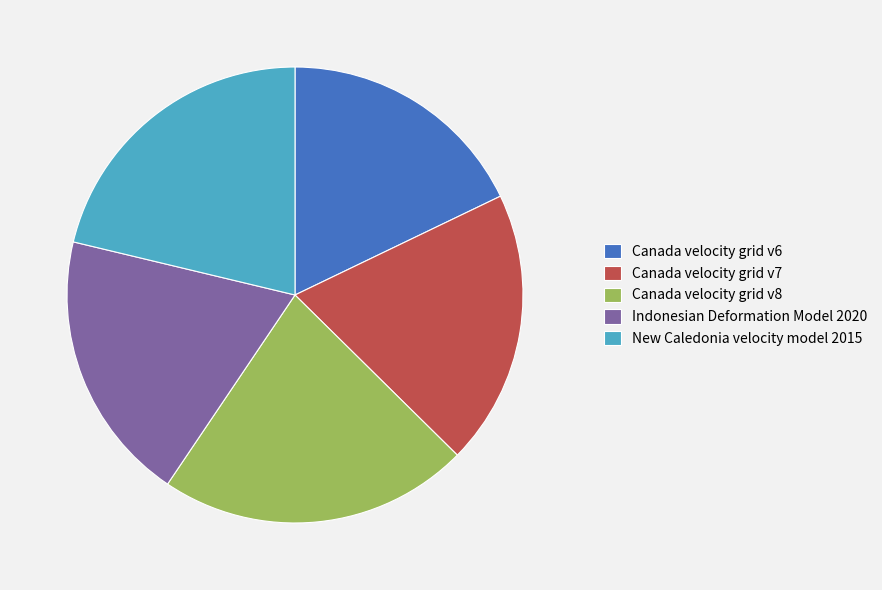

Does Canada velocity grid v6 represent more than half of the total?

No